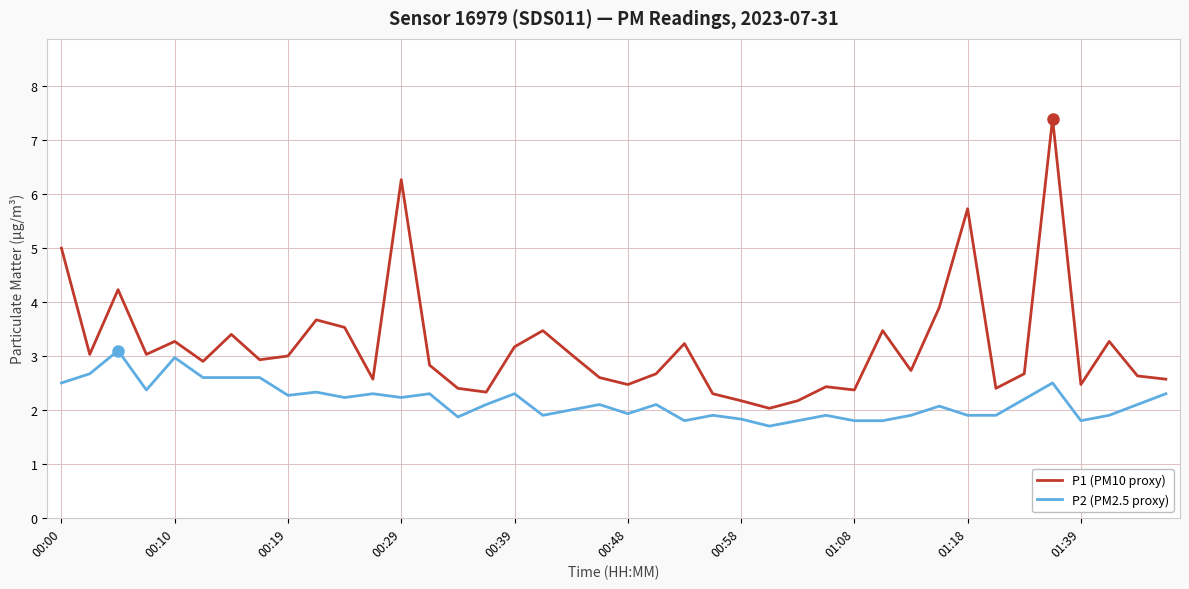

Which series has the largest range (max minus min)?

P1 (PM10 proxy)